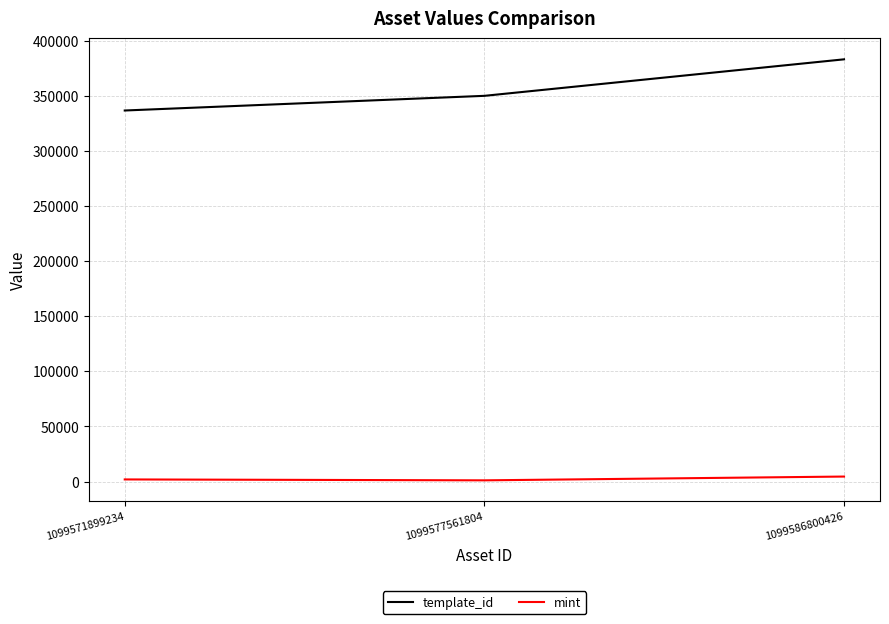

At which category is the sum across all series the highest?

1099586800426